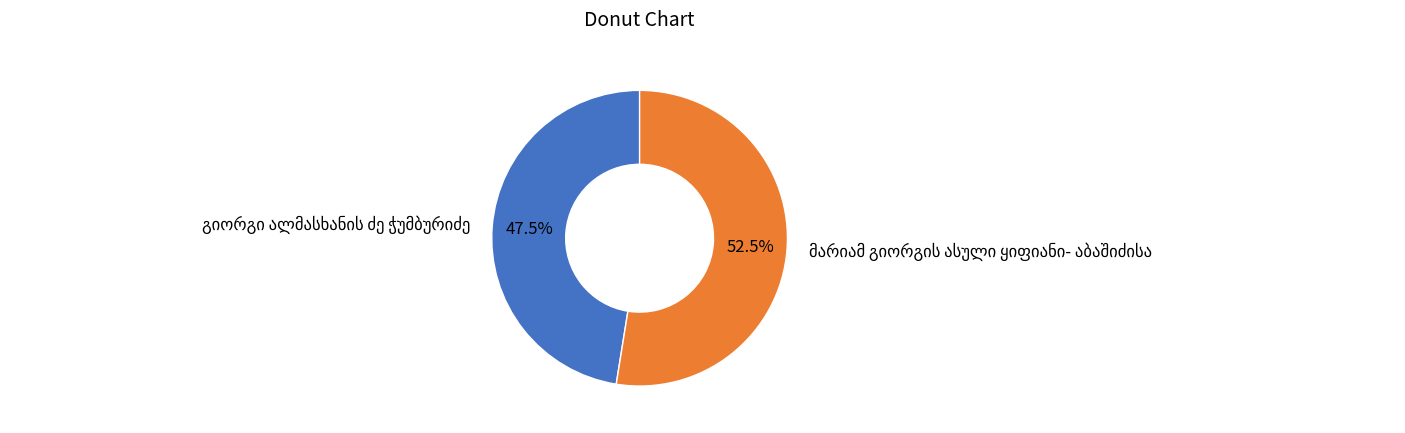

Is there a majority slice in this chart?

Yes